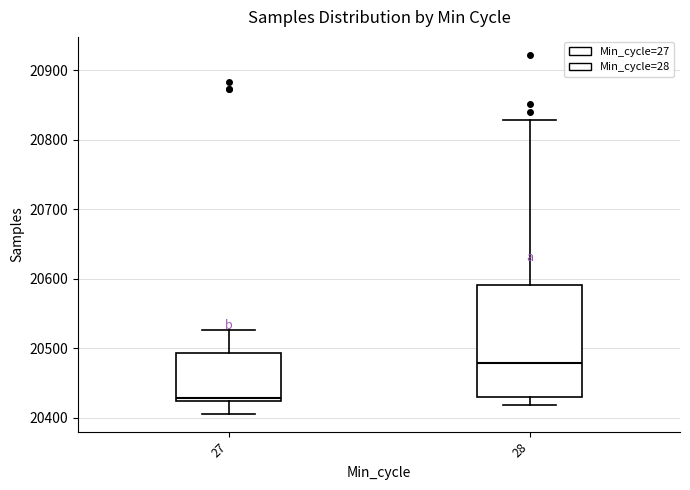

Comparing the boxes themselves (not the whiskers), which one is the tallest?

28